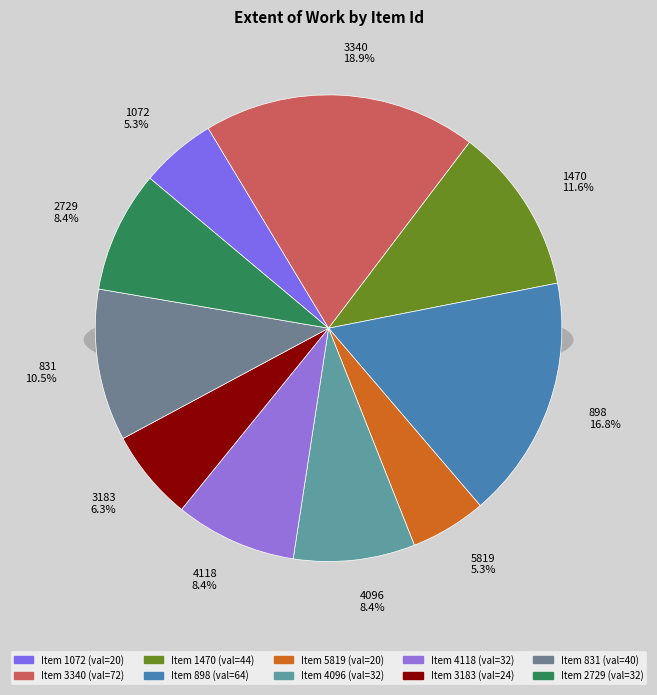

Is there any slice that represents more than half of the pie?

No